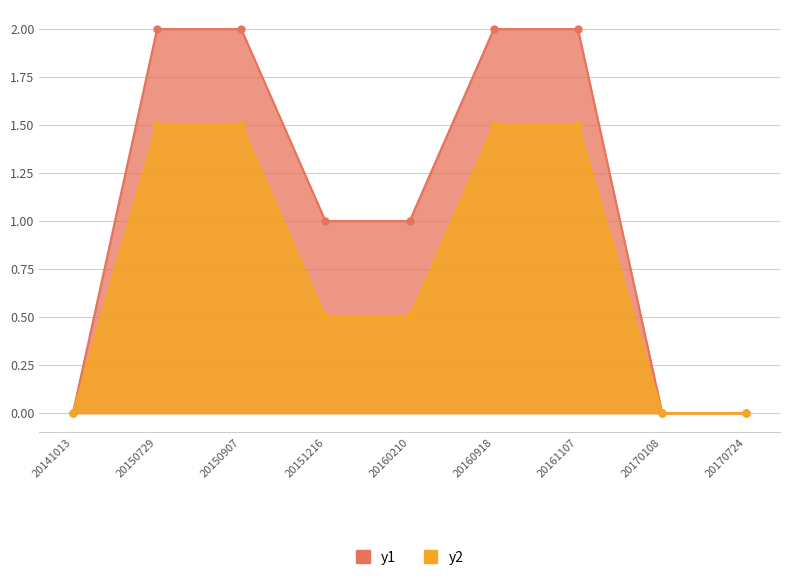

At which category is the sum across all series the highest?

20150729